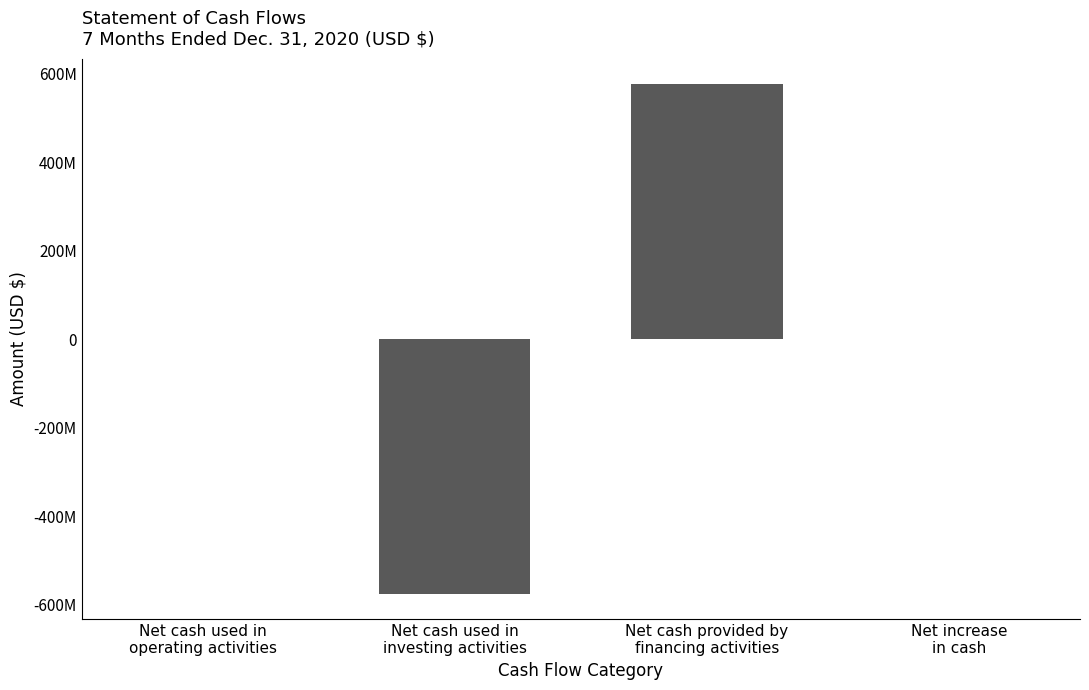

The chart shows a value of 1274139 at Net increase
in cash. True or false?

True